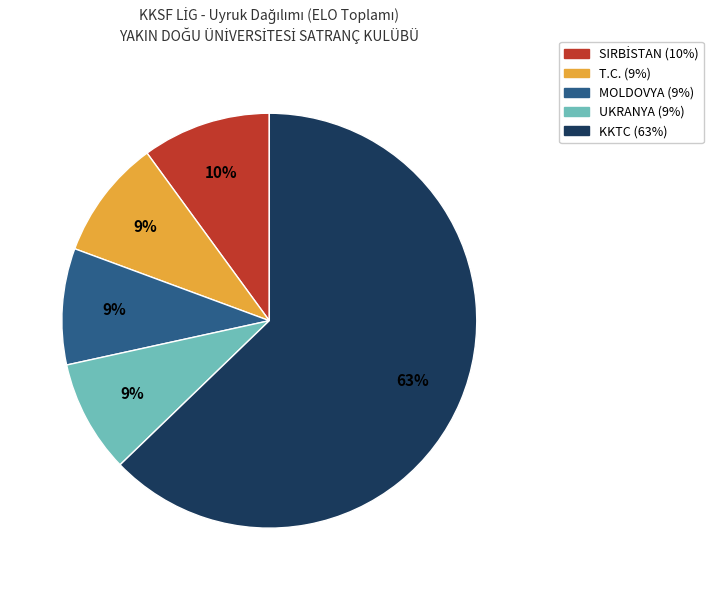

To the nearest percent, what is the average slice percentage?

20%